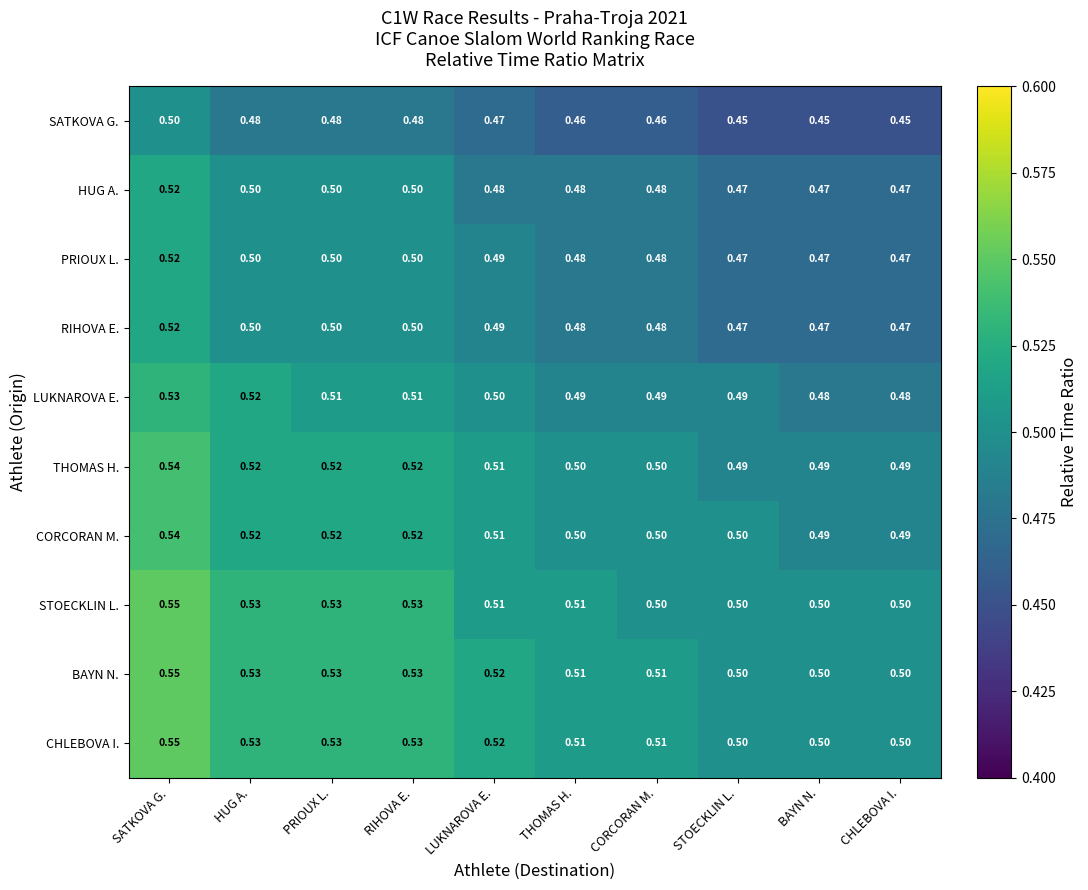

Which category has the highest value across all series?

SATKOVA G.